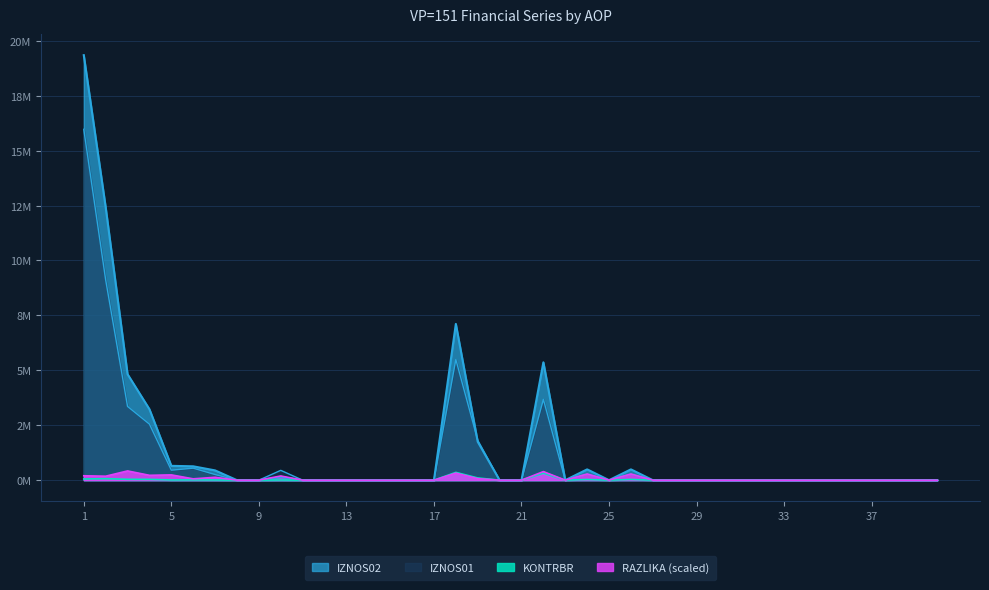

Which series has the widest spread of values?

IZNOS02